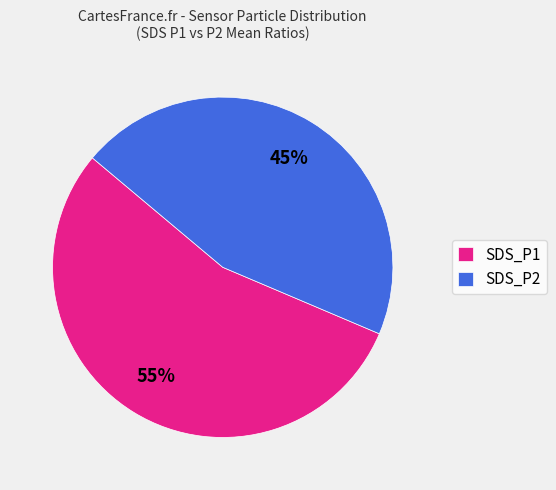

Rank the categories by value from highest to lowest.

SDS_P1, SDS_P2